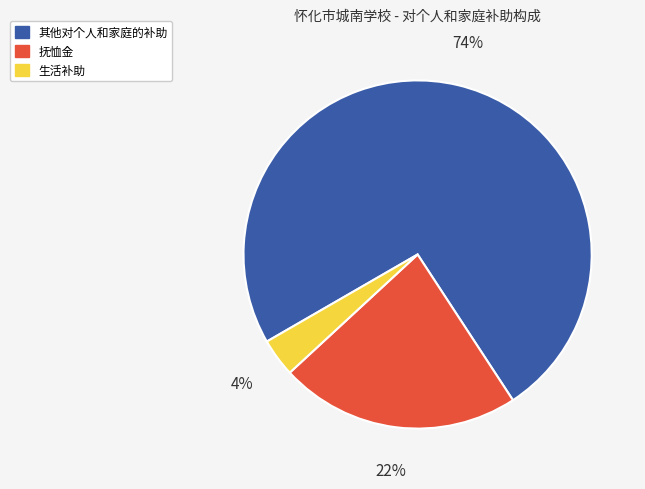

Approximately how many times larger is the value at 抚恤金 compared to 其他对个人和家庭的补助?

0.3